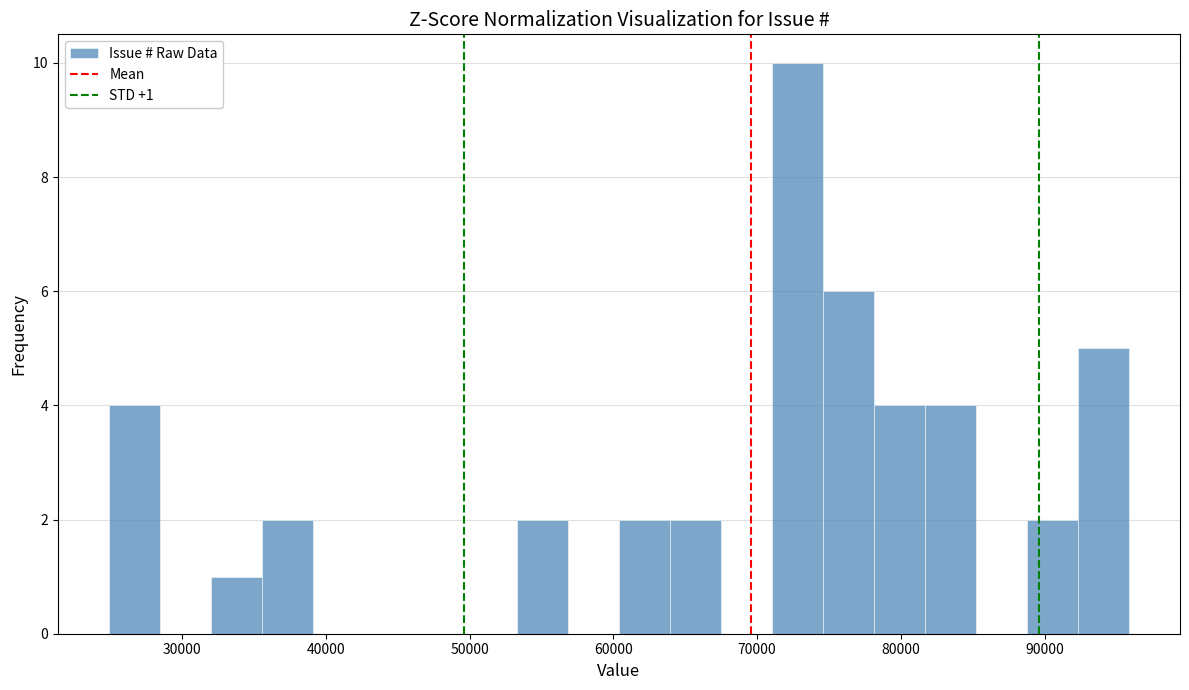

Read against the x-axis, roughly where is the centre of the tallest bar?

73000